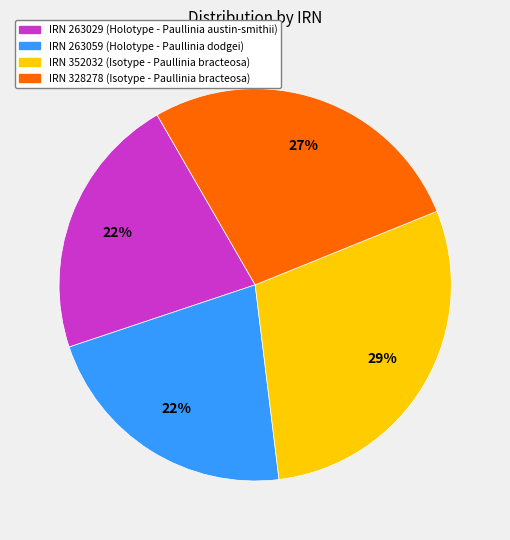

To the nearest percent, what is the average slice percentage?

25%